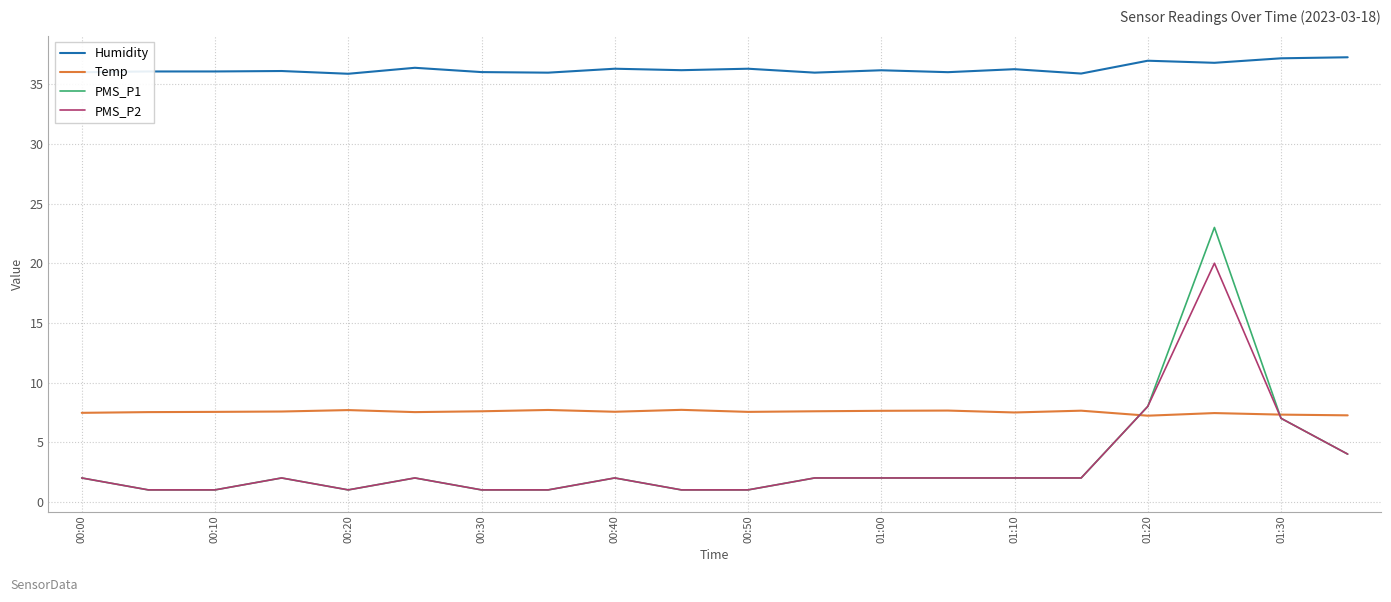

Which series has the largest total across all categories?

Humidity